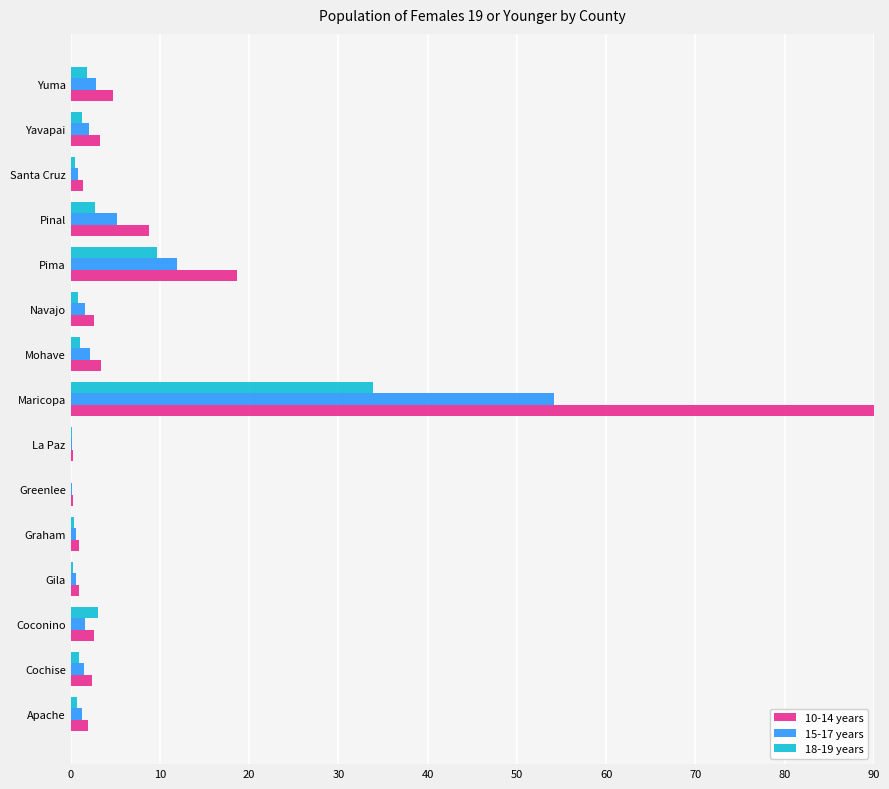

What is the sum of all 10-14 years values?

142.3